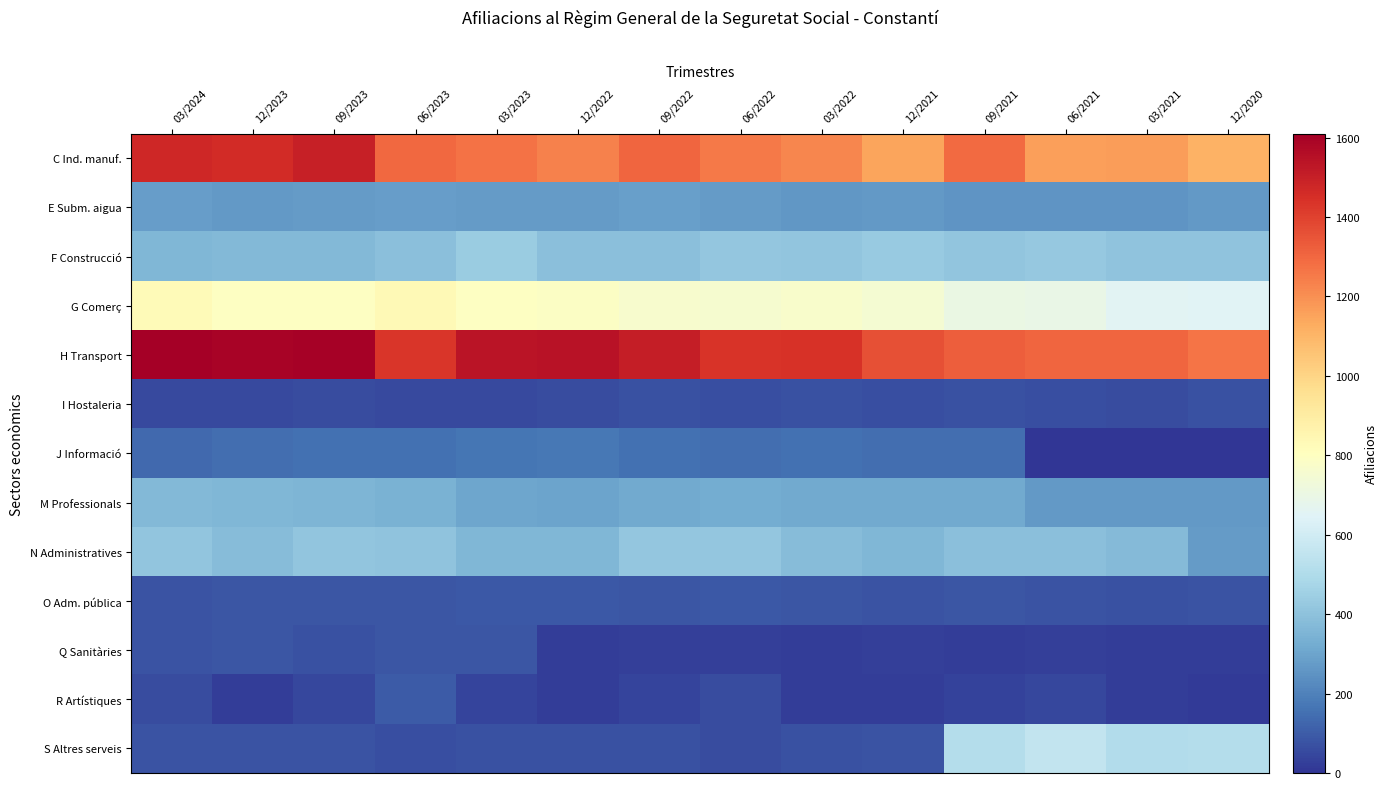

What is the difference between the highest and lowest values at 06/2022?

1410